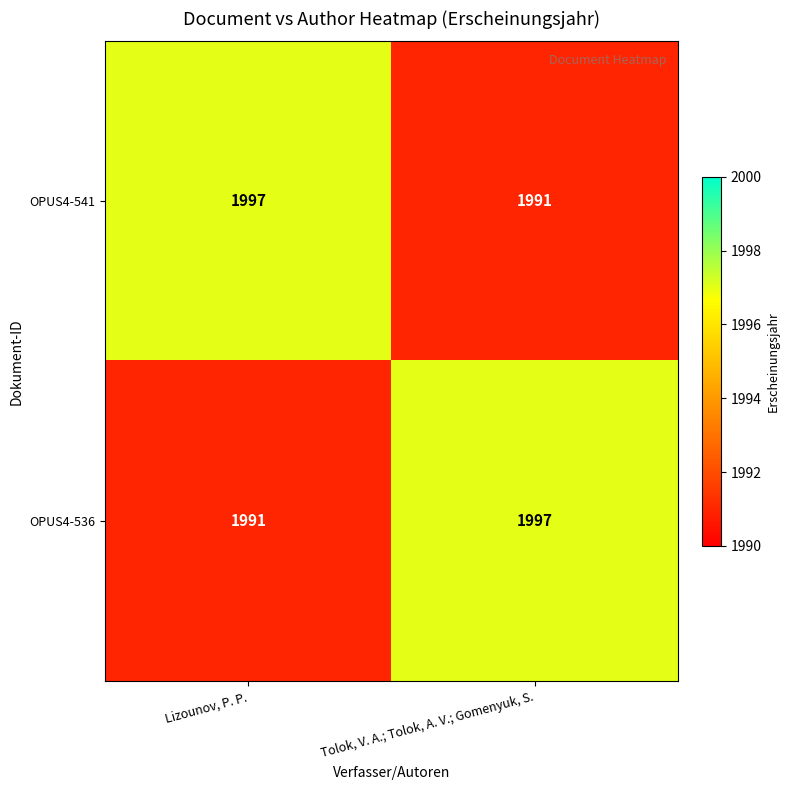

Rank the series at Tolok, V. A.; Tolok, A. V.; Gomenyuk, S. from highest to lowest value.

OPUS4-536, OPUS4-541